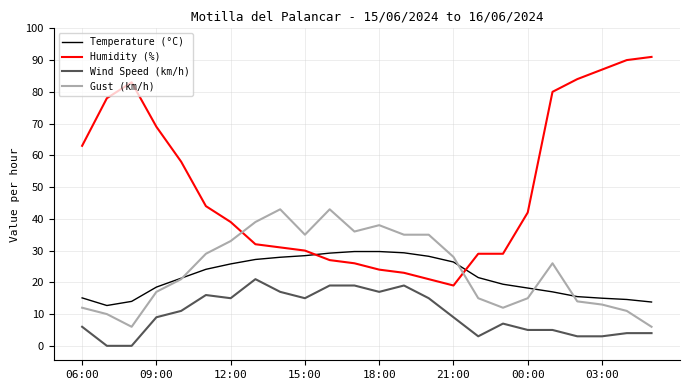

Which series has the largest range (max minus min)?

Humidity (%)